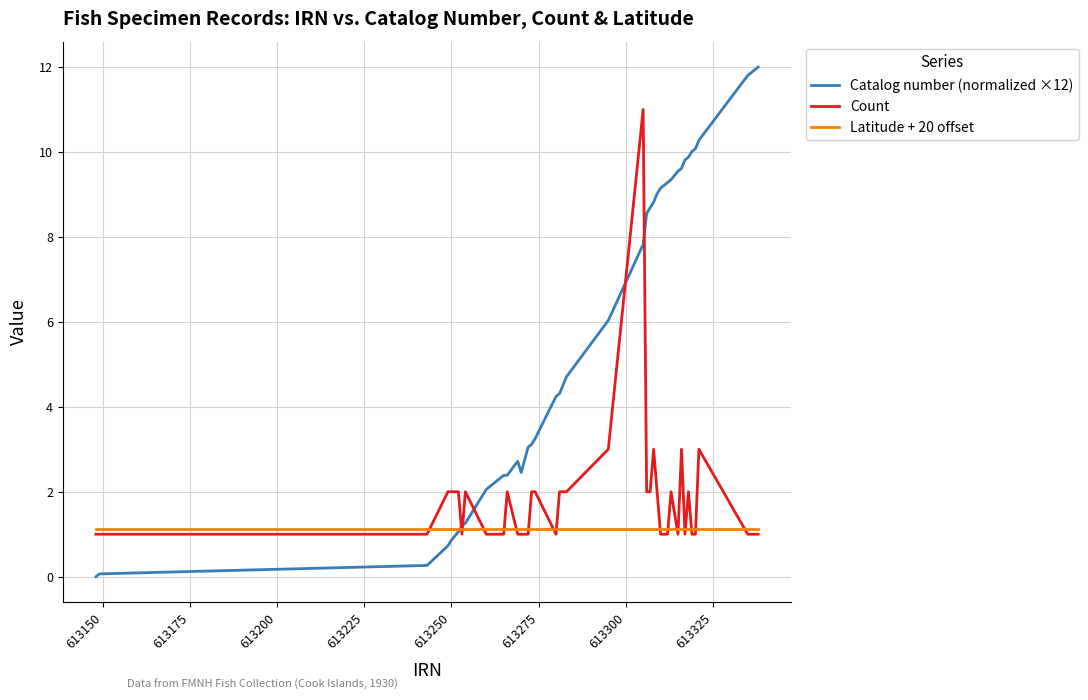

After their last crossing, which series has the higher values: Catalog number (normalized ×12) or Count?

Catalog number (normalized ×12)